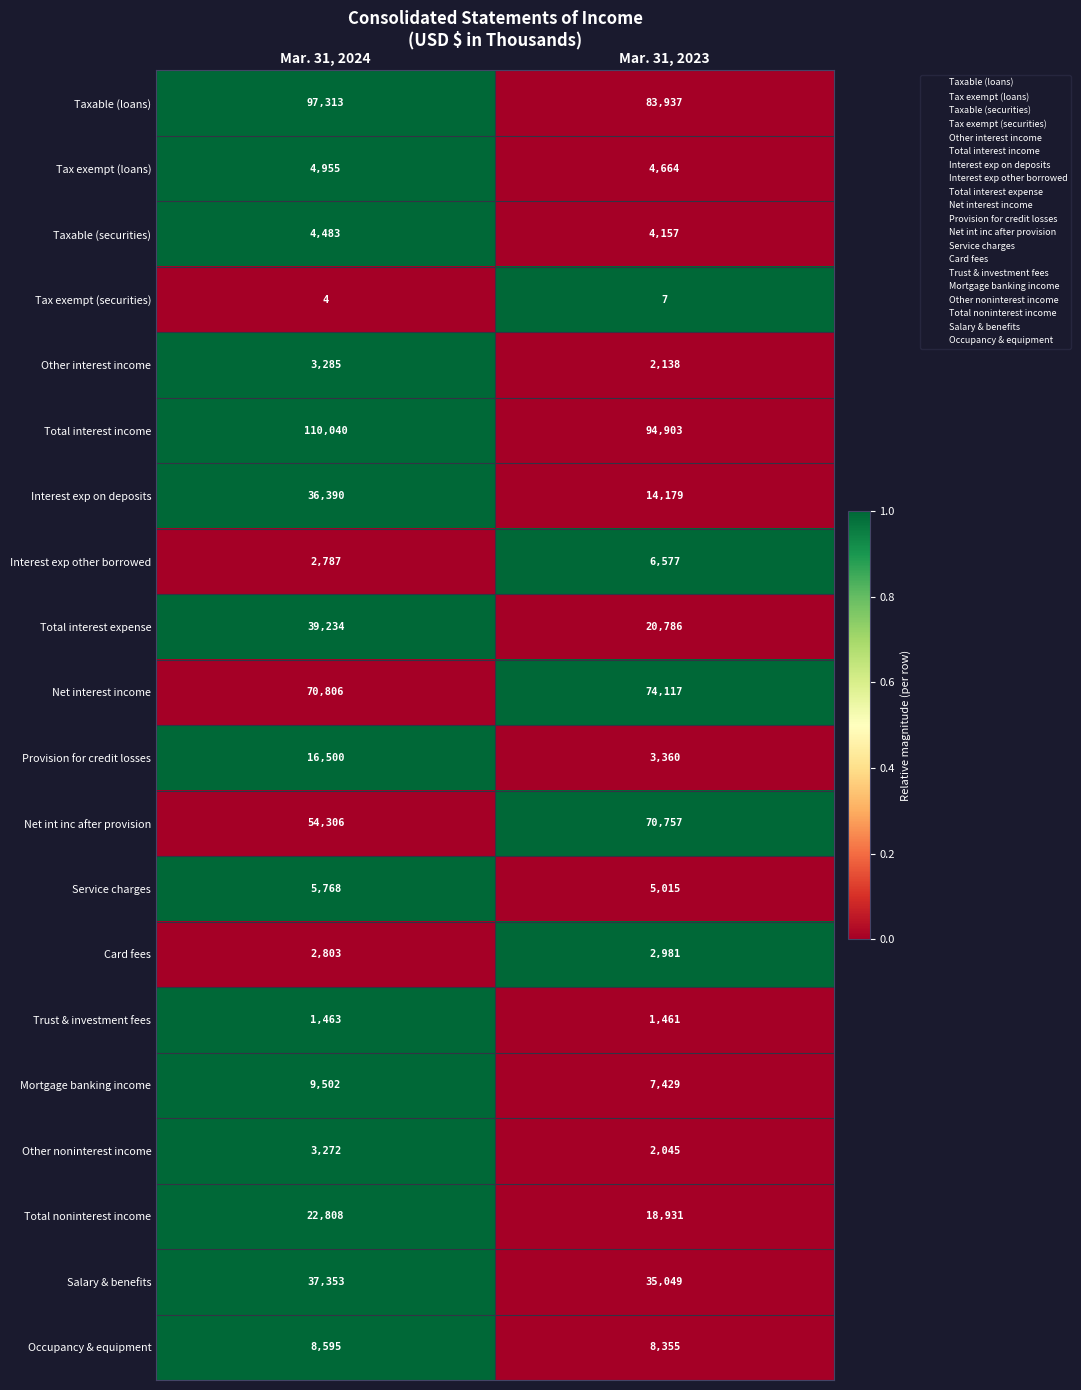

Which series has the largest range (max minus min)?

Interest exp on deposits